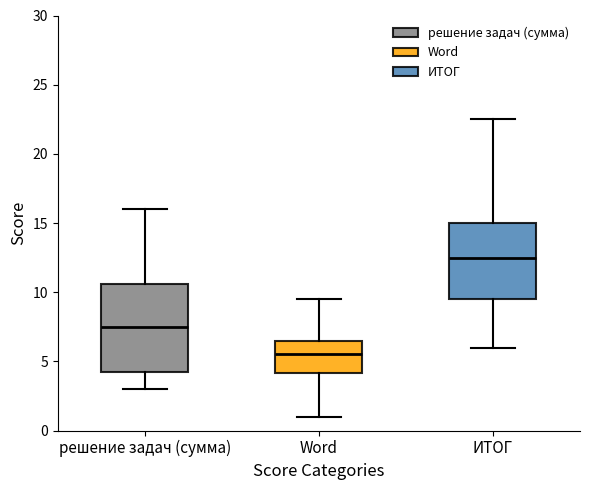

Which box's median line is the lowest?

Word